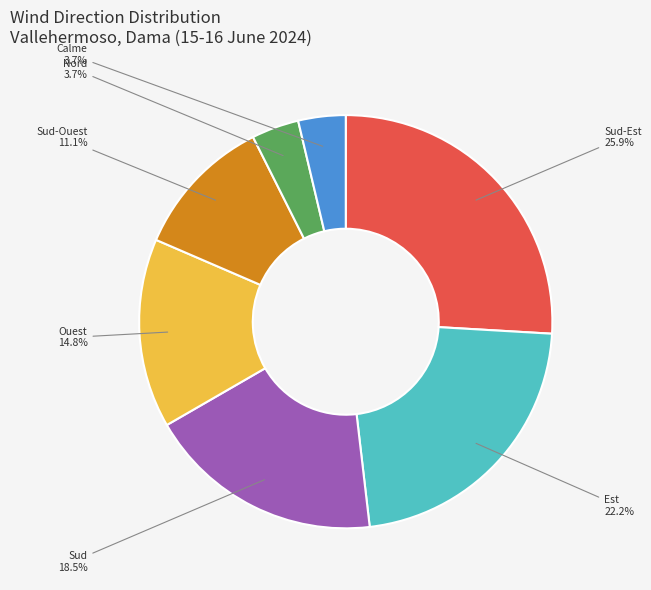

Is it true that Ouest is 23% of the pie?

False